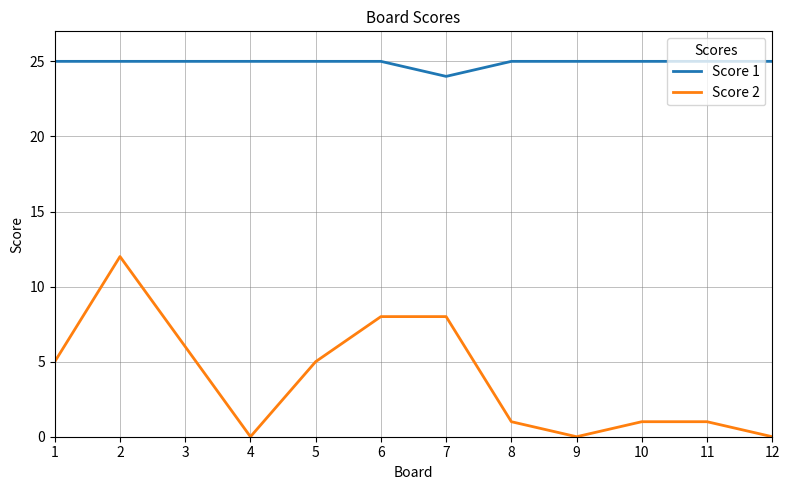

What is the spread (max minus min) of values at 2?

13